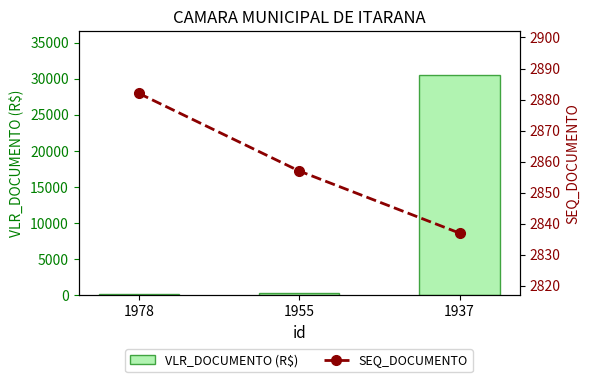

Is it true that SEQ_DOCUMENTO equals 2882 at 1978?

True